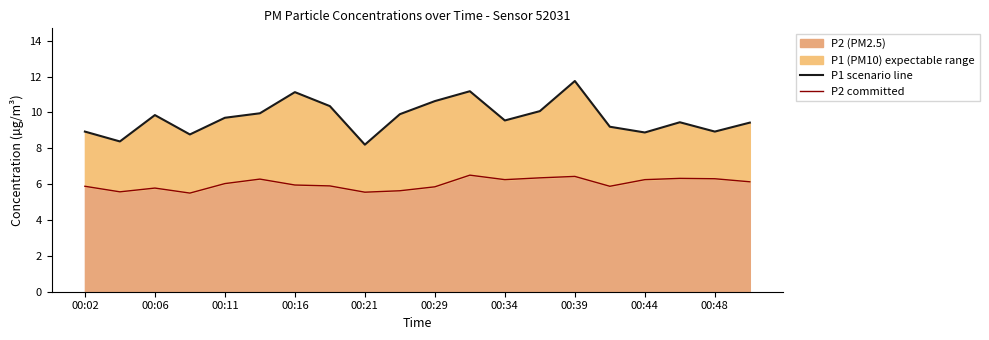

The P2 (PM2.5) series shows 3.3 at 00:29. True or false?

False